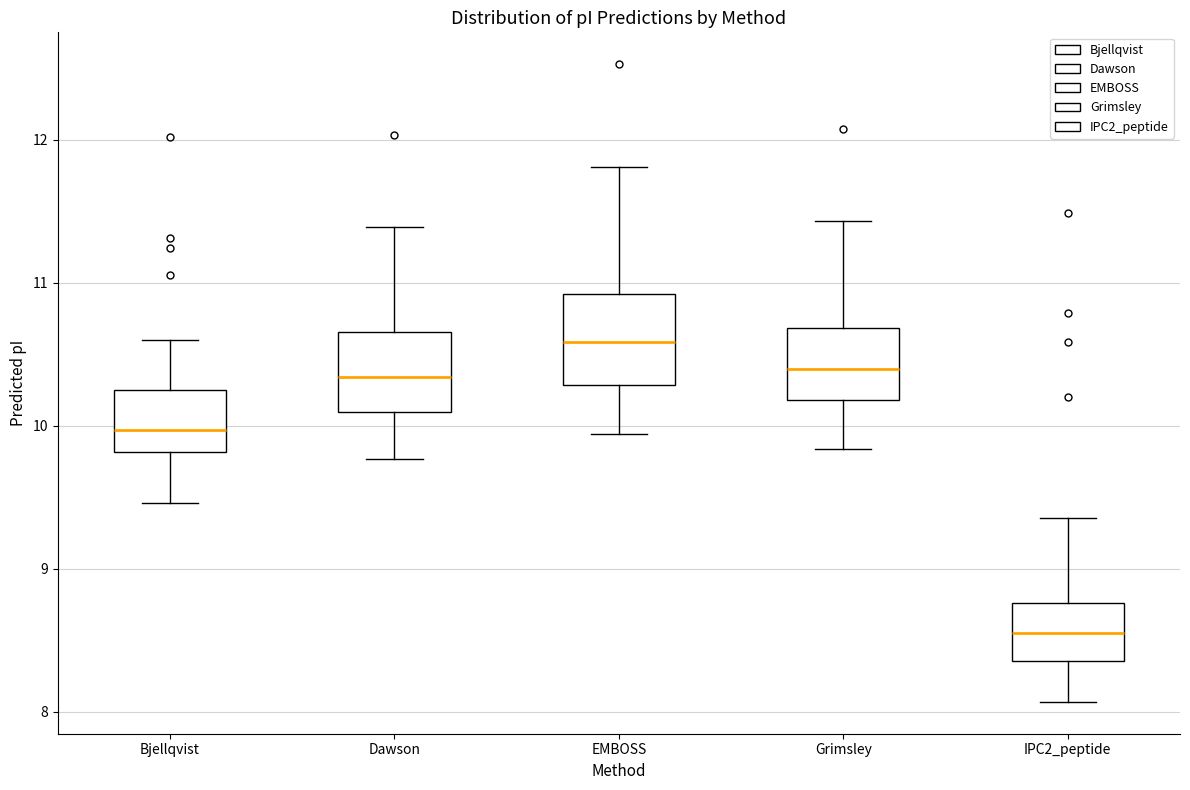

Which box has the highest median line?

EMBOSS